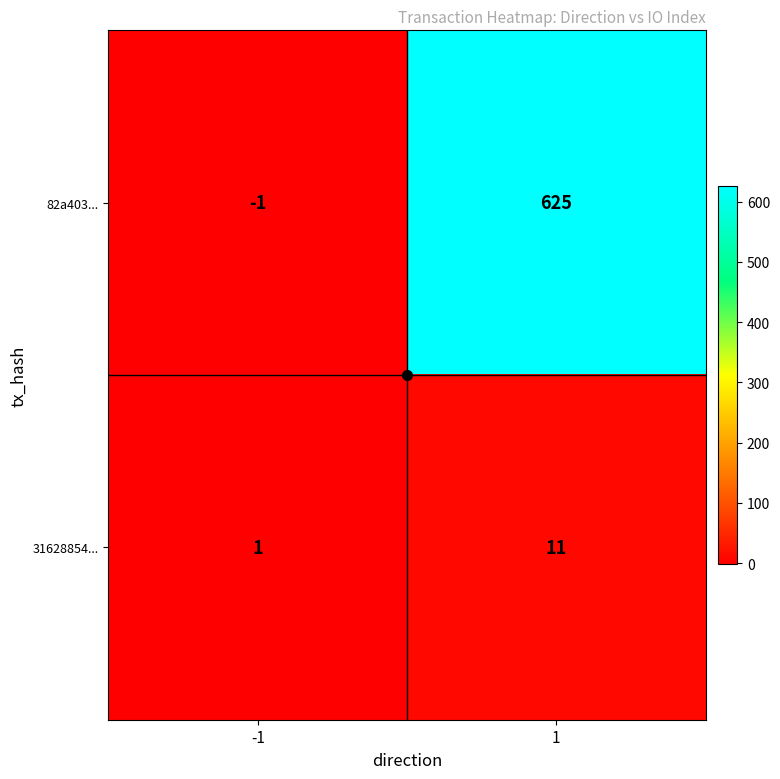

What is the total value across all series at 1?

636